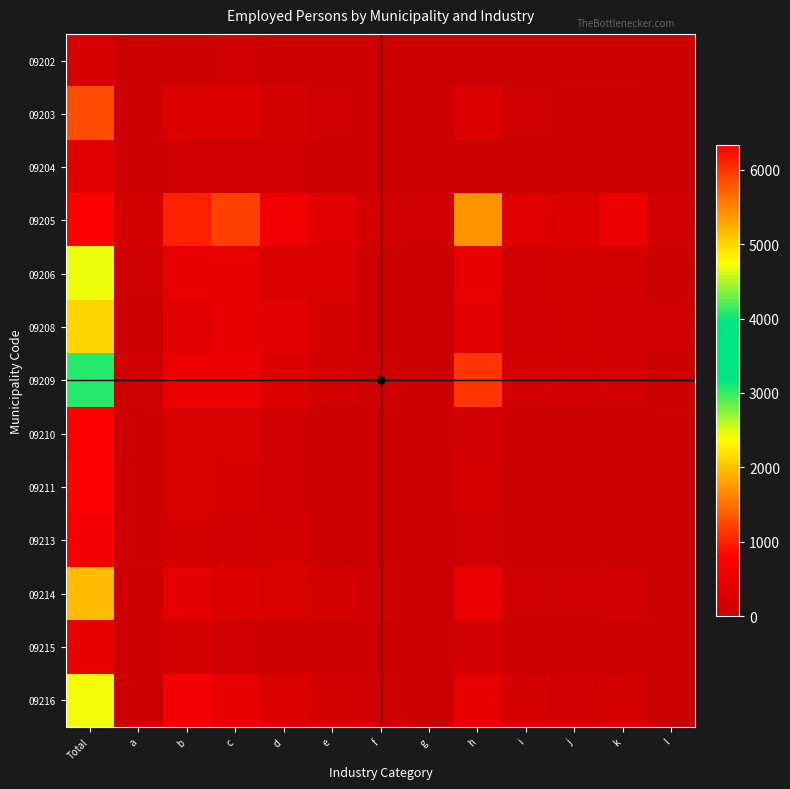

Count the number of data series in this chart.

13